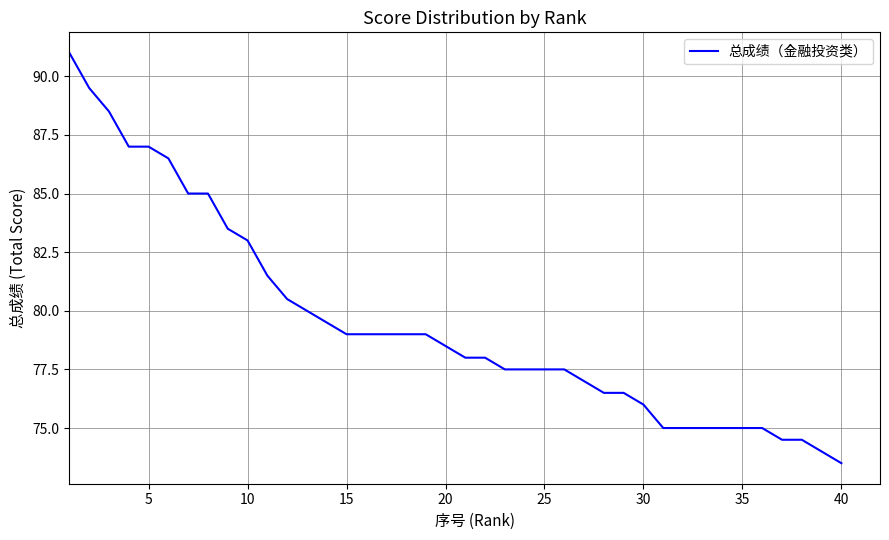

What is the difference between the maximum and minimum values?

17.5